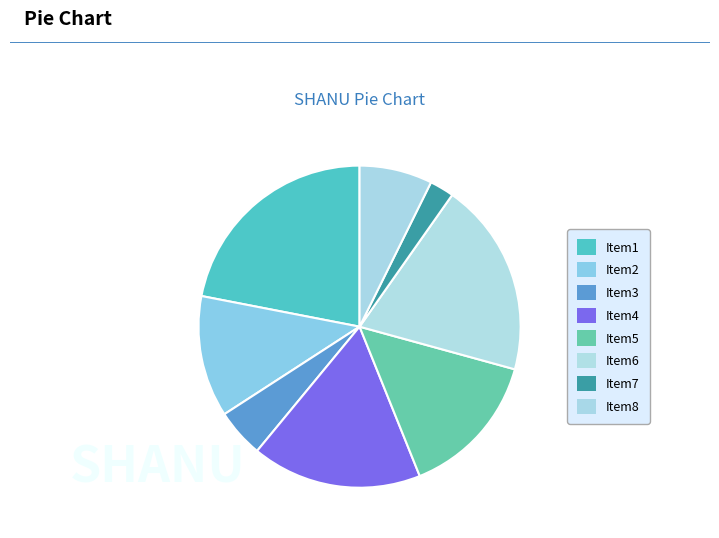

How many slices are in this pie chart?

8